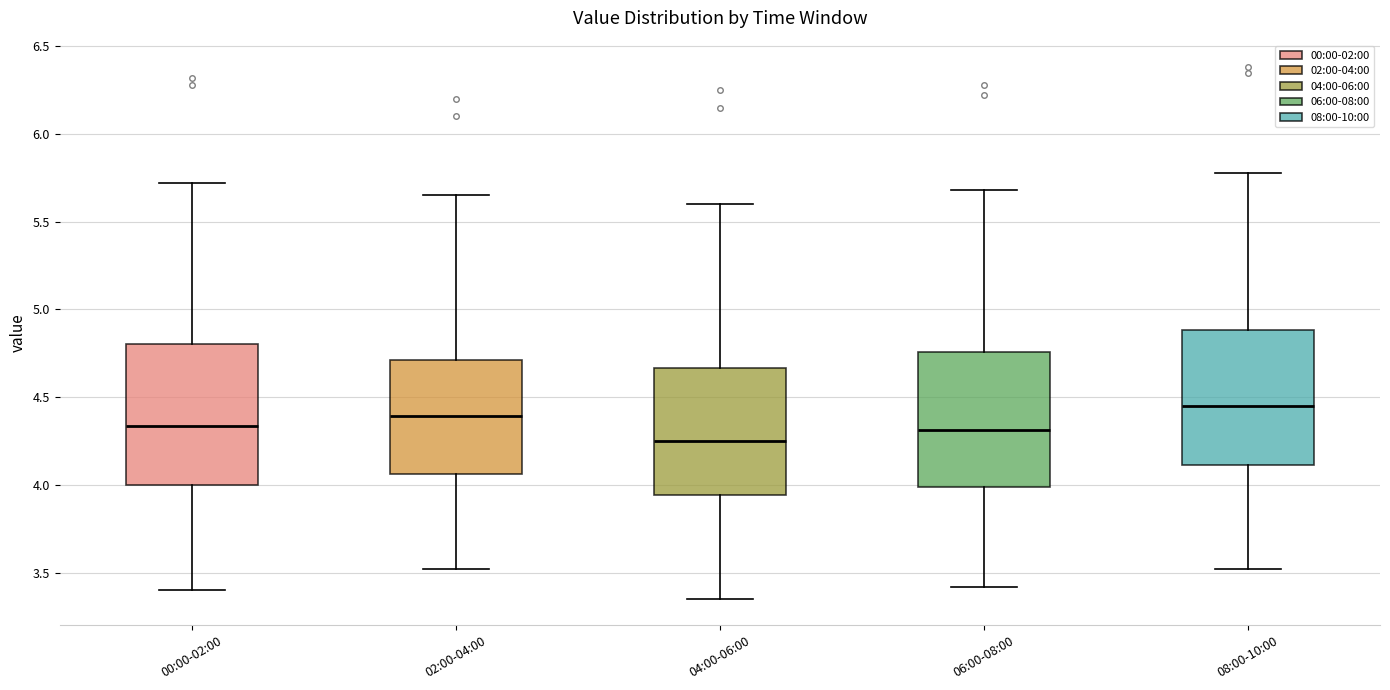

Reading left to right, transcribe this box plot: for each box, give where its median line is, the range the box spans, and where its two whiskers end, as read against the y-axis. The values are not printed on the chart, so give them approximately, as read against the axis.

00:00-02:00: median 4.35, box 4.00 to 4.80, whiskers 3.40 to 5.70
02:00-04:00: median 4.40, box 4.05 to 4.70, whiskers 3.50 to 5.65
04:00-06:00: median 4.25, box 3.95 to 4.65, whiskers 3.35 to 5.60
06:00-08:00: median 4.30, box 4.00 to 4.75, whiskers 3.40 to 5.70
08:00-10:00: median 4.45, box 4.10 to 4.90, whiskers 3.50 to 5.80